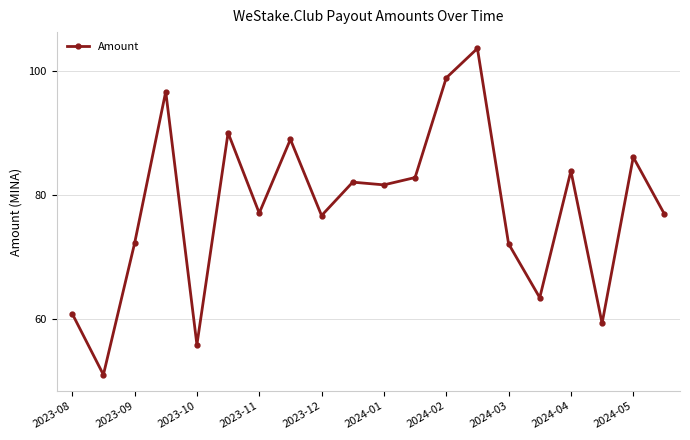

What is the maximum value shown in the chart?

103.7